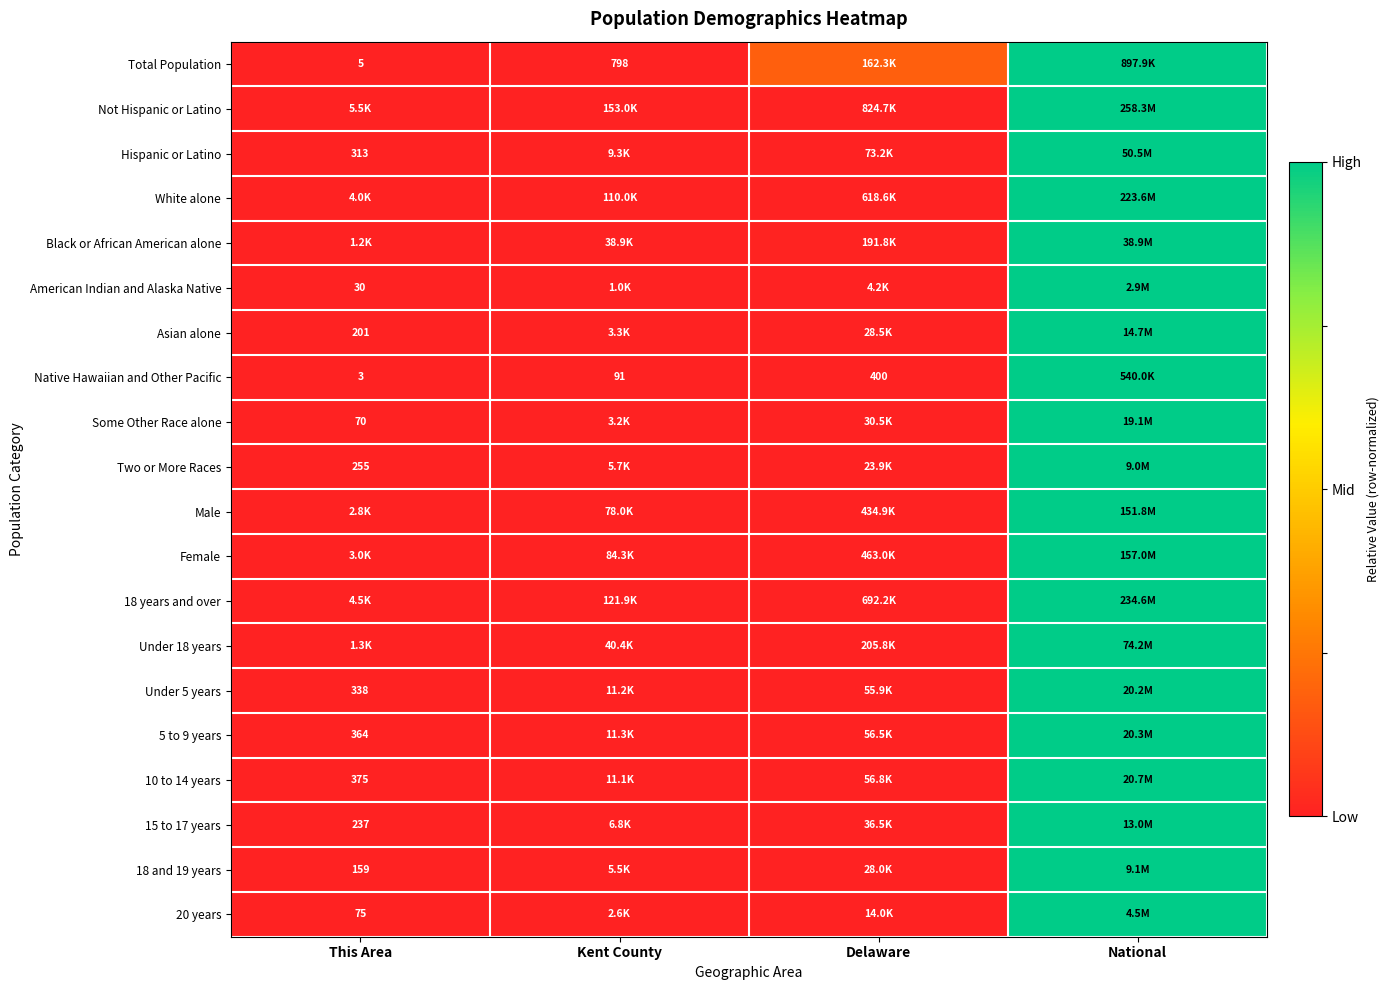

Rank the categories by Female value from highest to lowest.

National, Delaware, Kent County, This Area